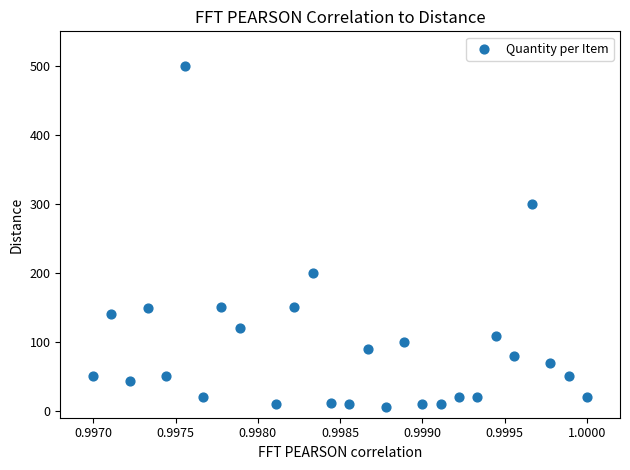

What is the range of Y values (max minus min)?

495